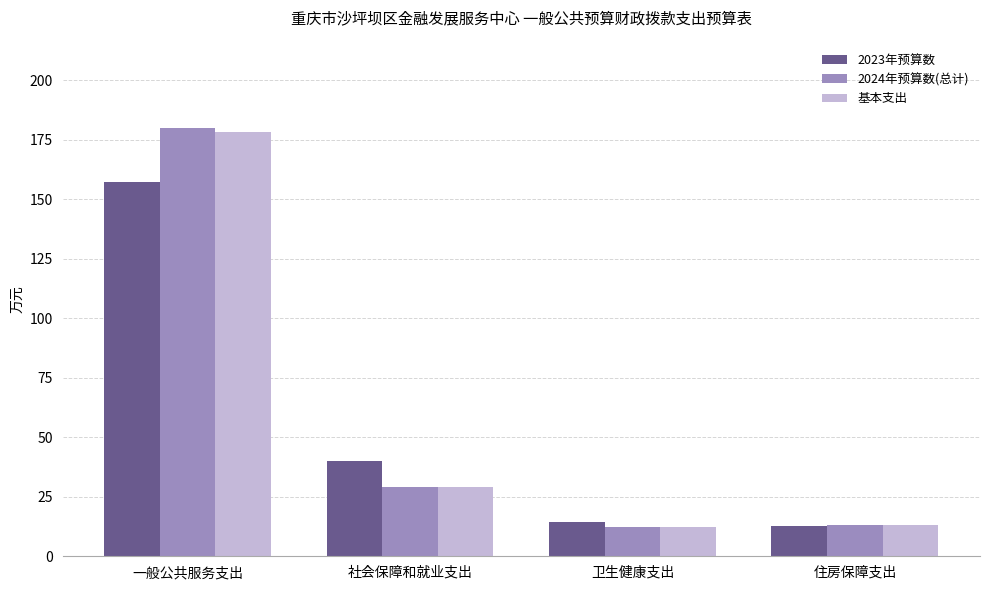

Where does the 2023年预算数 series first go above 40?

一般公共服务支出